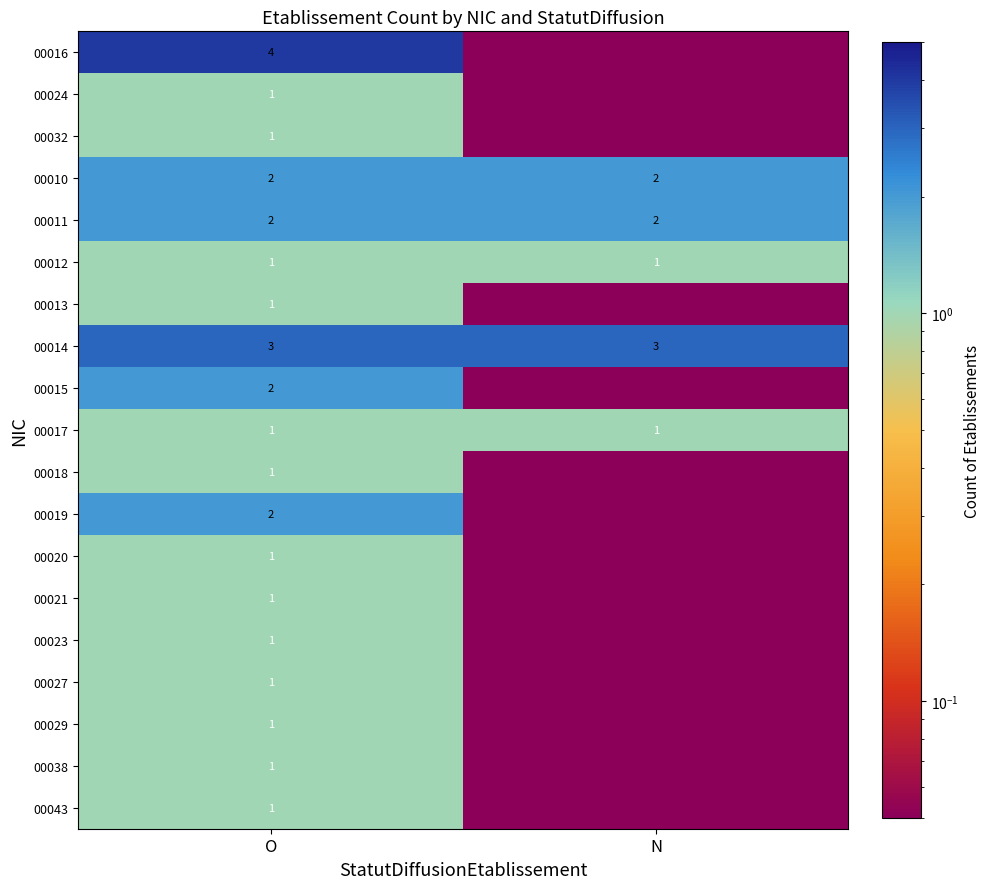

Is the value of 00024 at O greater than the value of 00010 at O?

No